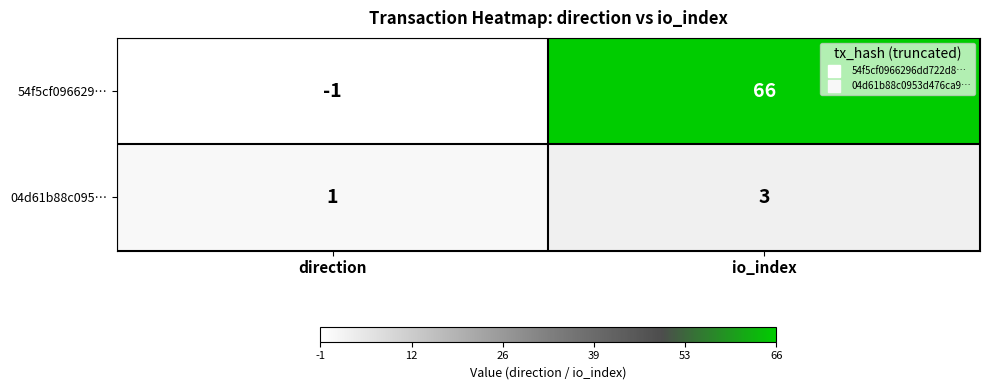

What is the sum of all 54f5cf096629… values?

65